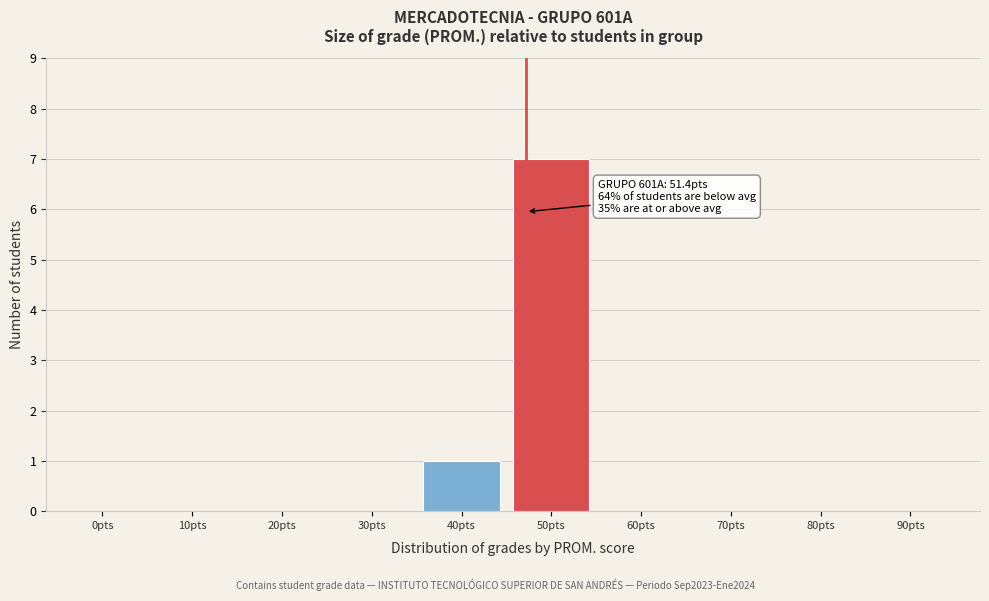

Reading left to right, what are all the values shown in this chart?

0pts=0	10pts=0	20pts=0	30pts=0	40pts=1	50pts=7	60pts=0	70pts=0	80pts=0	90pts=0